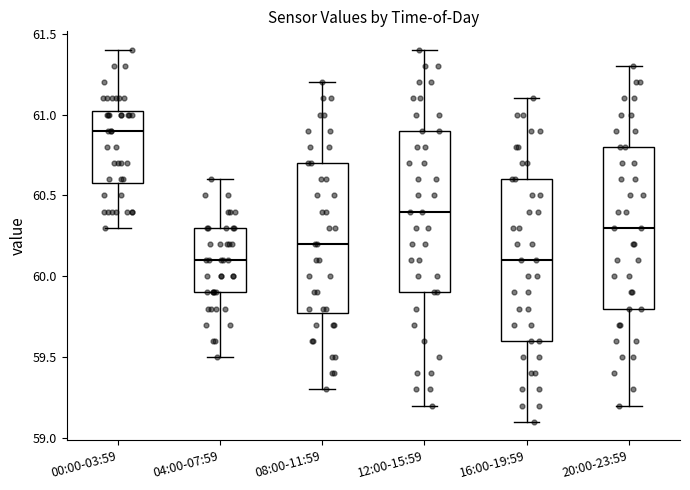

Reading left to right, transcribe this box plot: for each box, give where its median line is, the range the box spans, and where its two whiskers end, as read against the y-axis. The values are not printed on the chart, so give them approximately, as read against the axis.

00:00-03:59: median 60.90, box 60.60 to 61.05, whiskers 60.30 to 61.40
04:00-07:59: median 60.10, box 59.90 to 60.30, whiskers 59.50 to 60.60
08:00-11:59: median 60.20, box 59.80 to 60.70, whiskers 59.30 to 61.20
12:00-15:59: median 60.40, box 59.90 to 60.90, whiskers 59.20 to 61.40
16:00-19:59: median 60.10, box 59.60 to 60.60, whiskers 59.10 to 61.10
20:00-23:59: median 60.30, box 59.80 to 60.80, whiskers 59.20 to 61.30